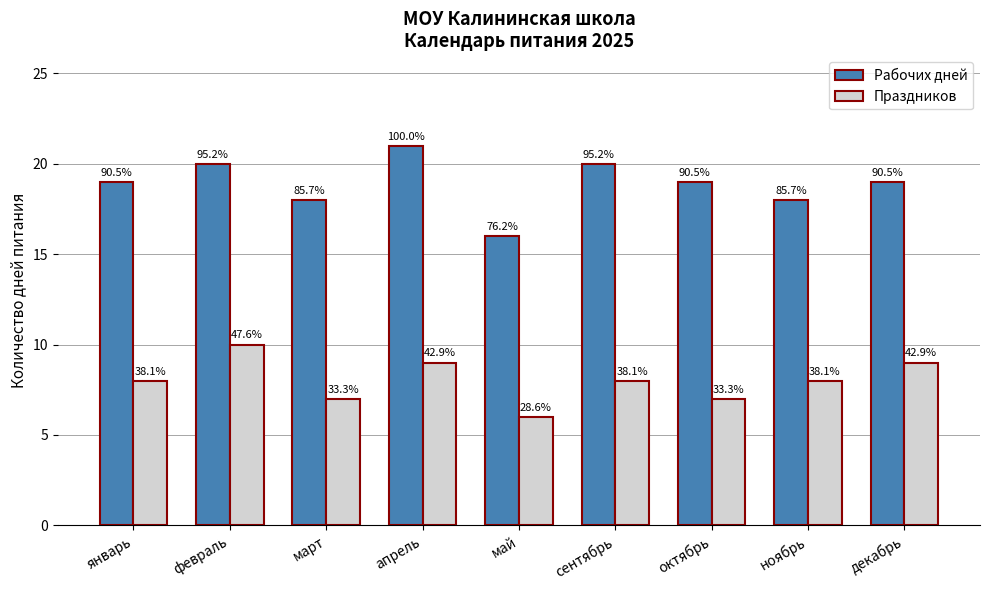

What is the label of the 4th bar from the right?

сентябрь